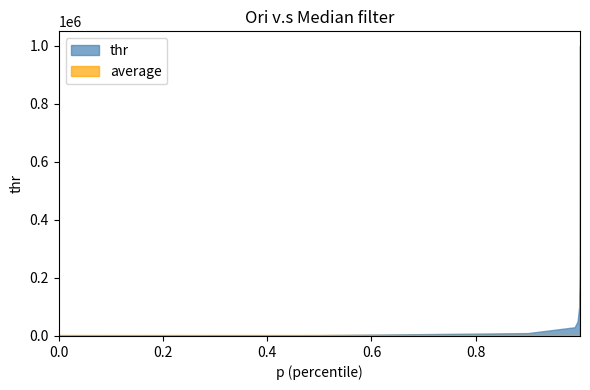

At 0.9999842744102811, list the series in order from smallest to largest.

average, thr